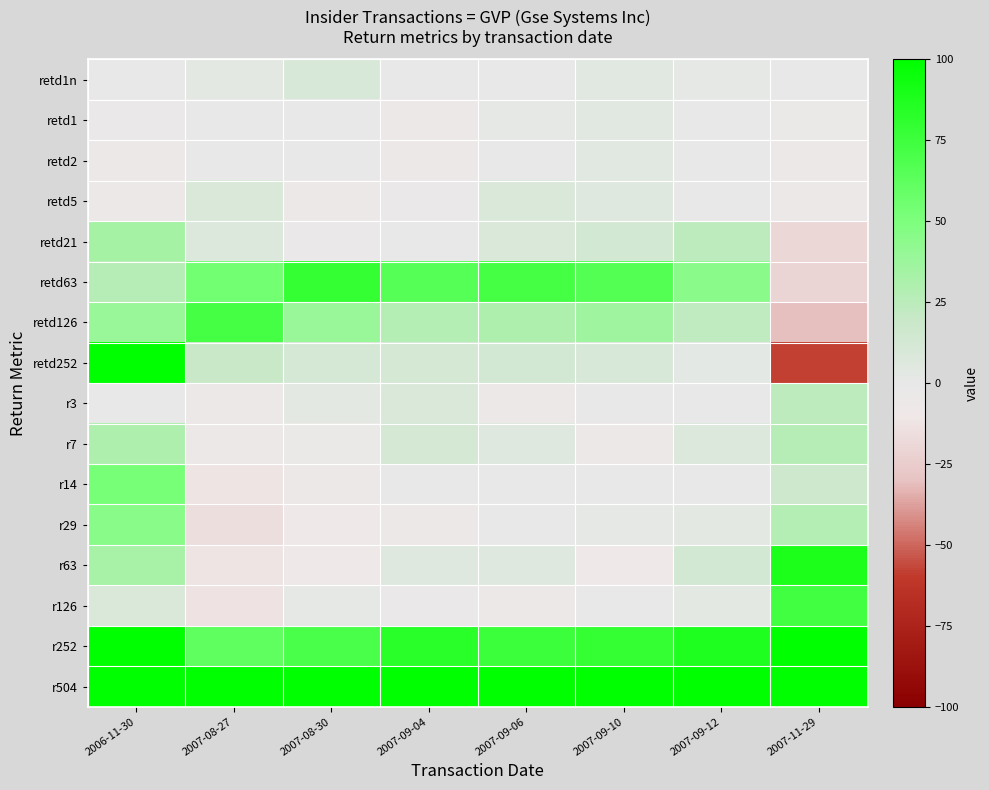

What is the difference between the highest and lowest values at 2007-09-12?

348